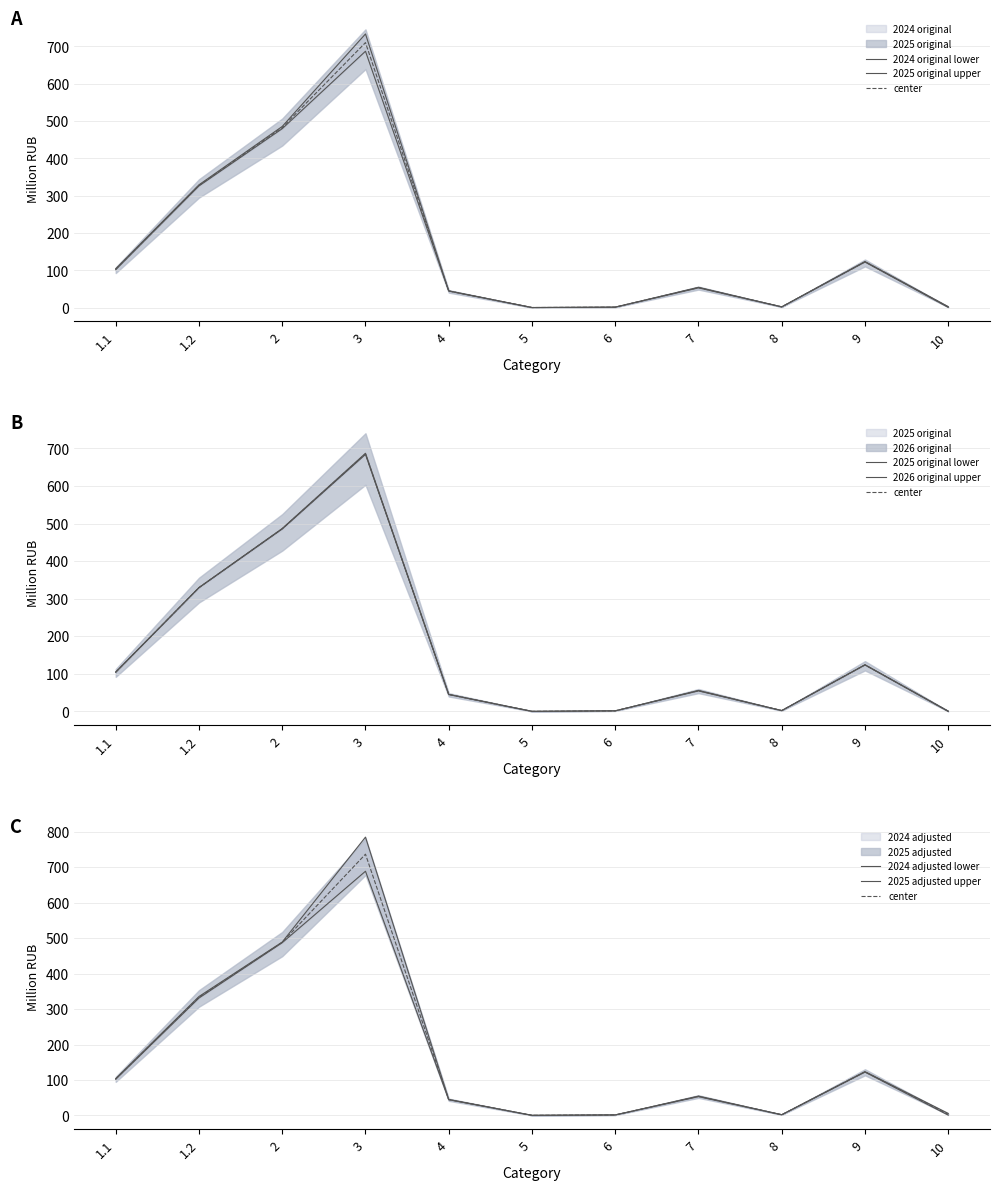

What position from the left is 5?

6